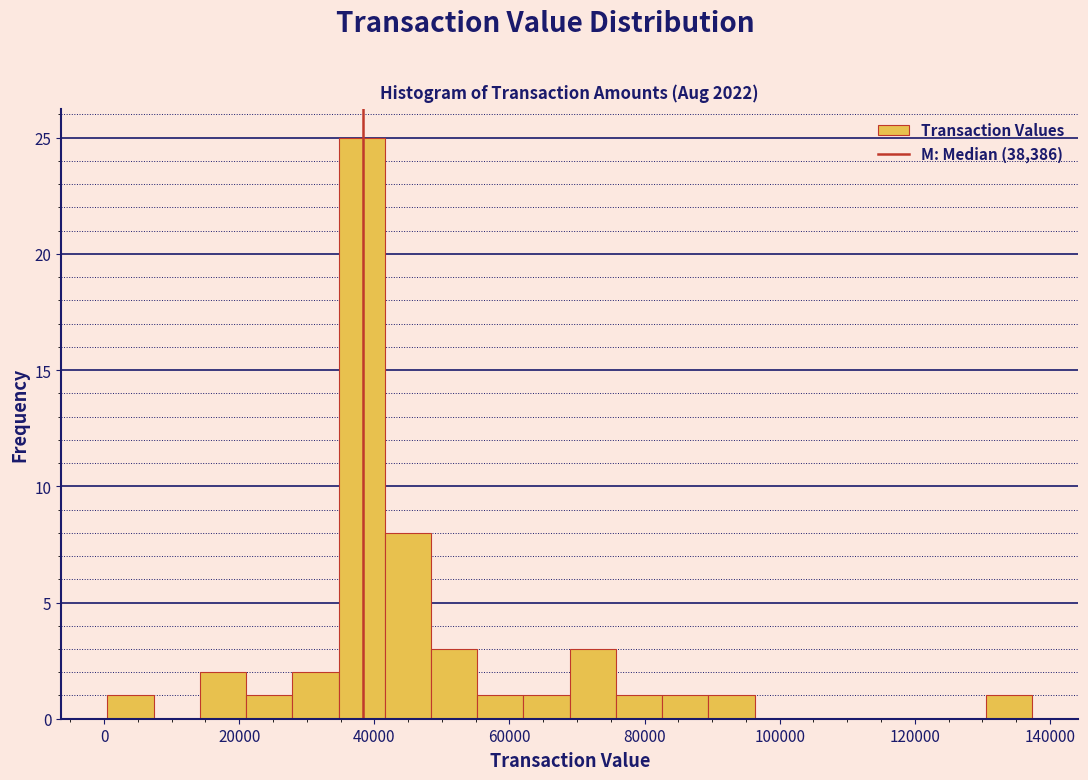

Read against the x-axis, roughly where is the centre of the tallest bar?

38000